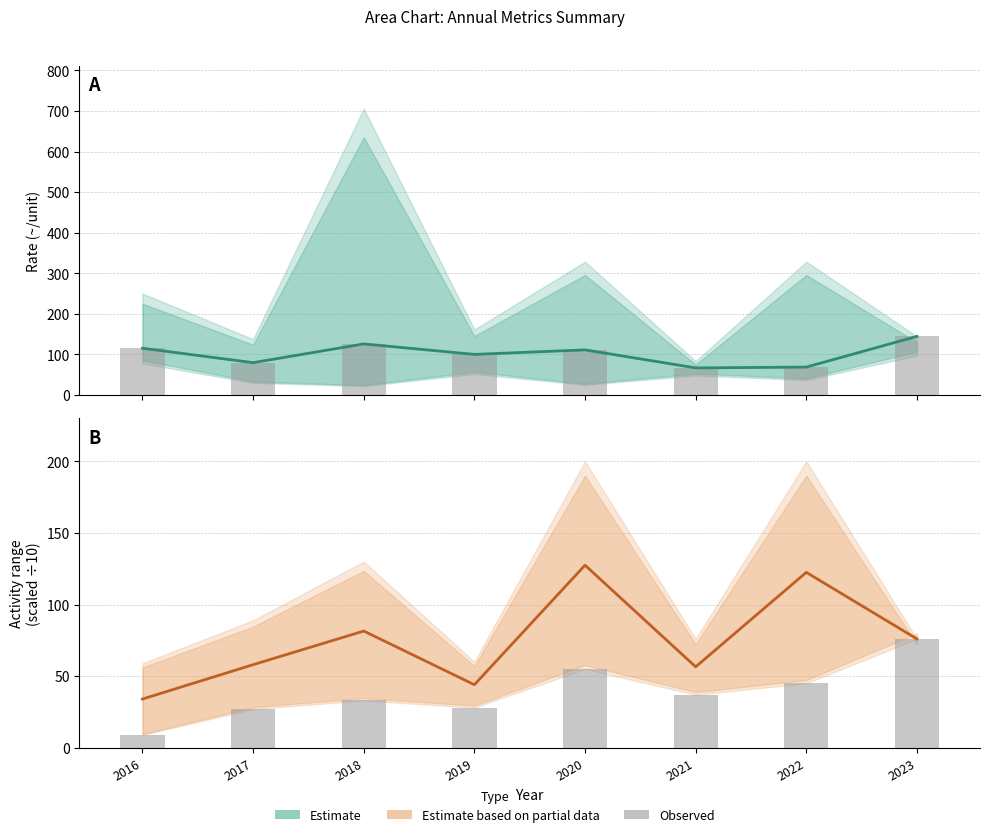

Read the Estimate based on partial data value at 2023.

76.0